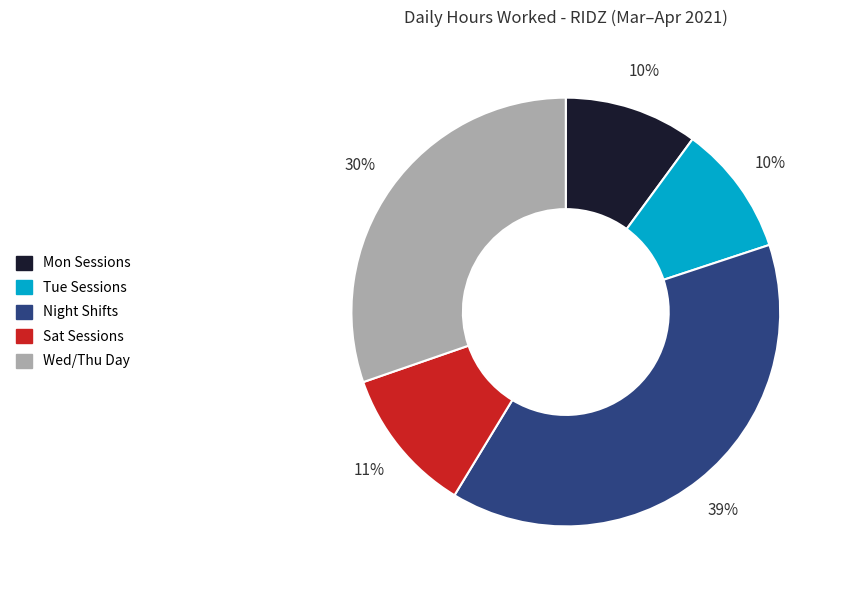

What percentage is the Wed/Thu Day slice, to the nearest percent?

30%